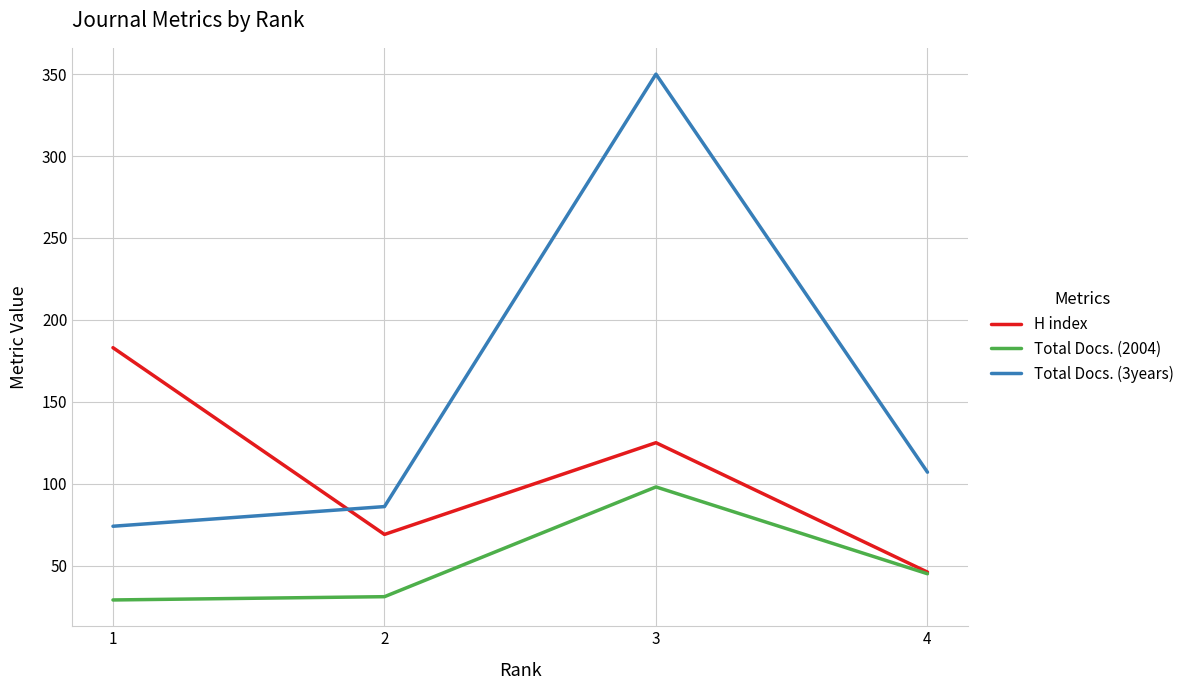

True or false: Total Docs. (3years) and H index cross at least once.

True